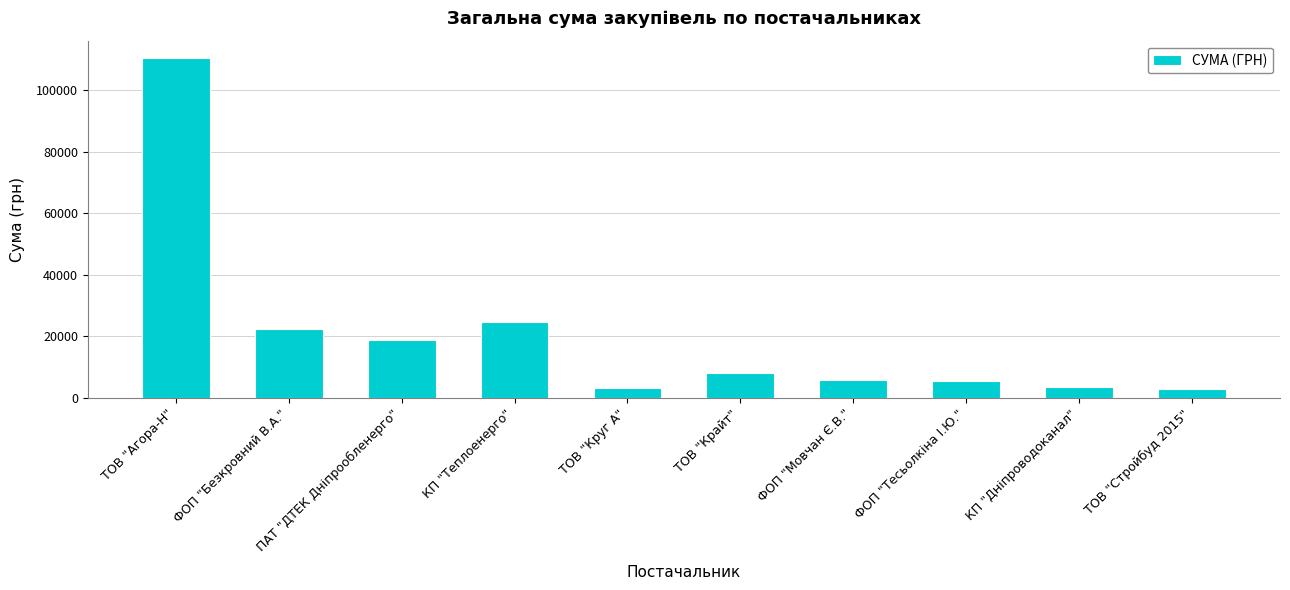

What is the ratio of the value at ТОВ "Крайт" to the value at ТОВ "Агора-Н"?

0.1